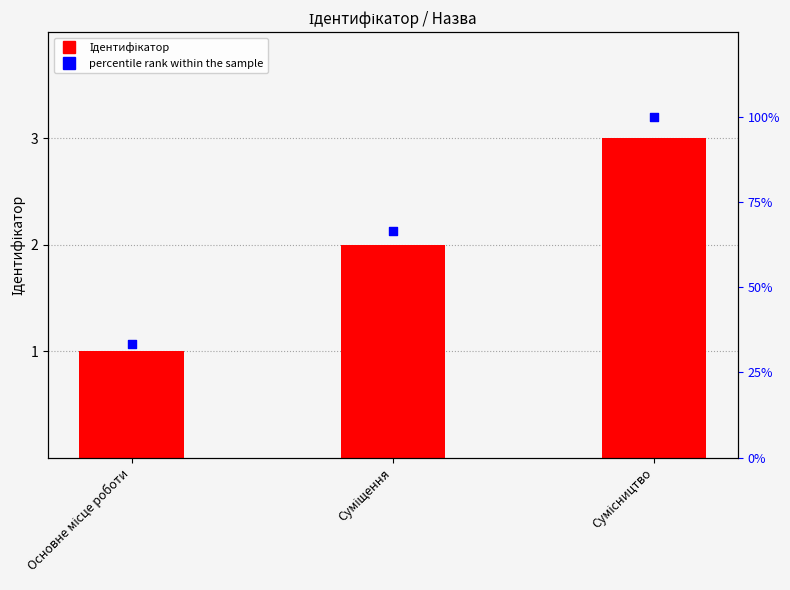

At how many categories does at least one series exceed 45?

2